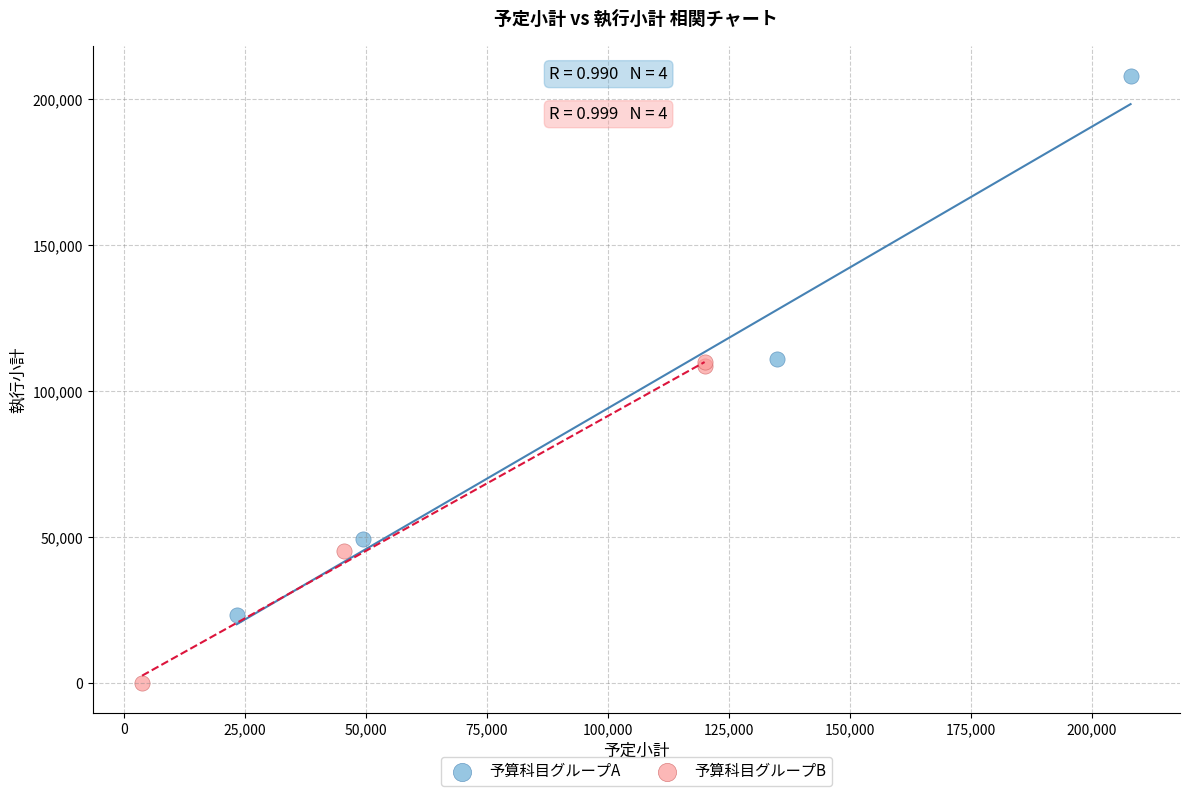

Which series has the largest Y range (max minus min)?

予算科目グループA